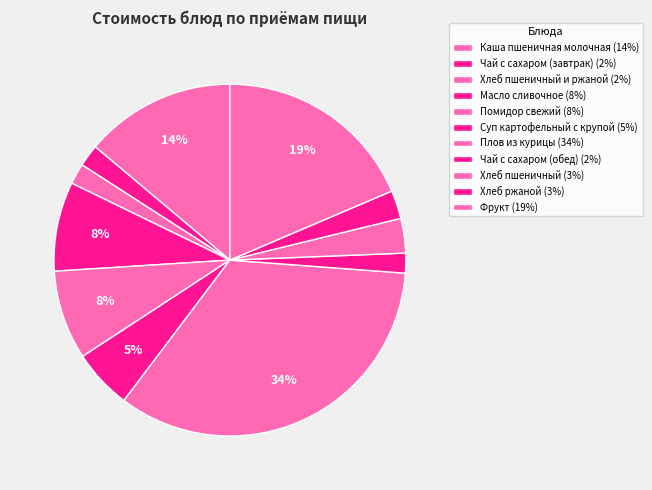

Count the number of slices in the pie.

11